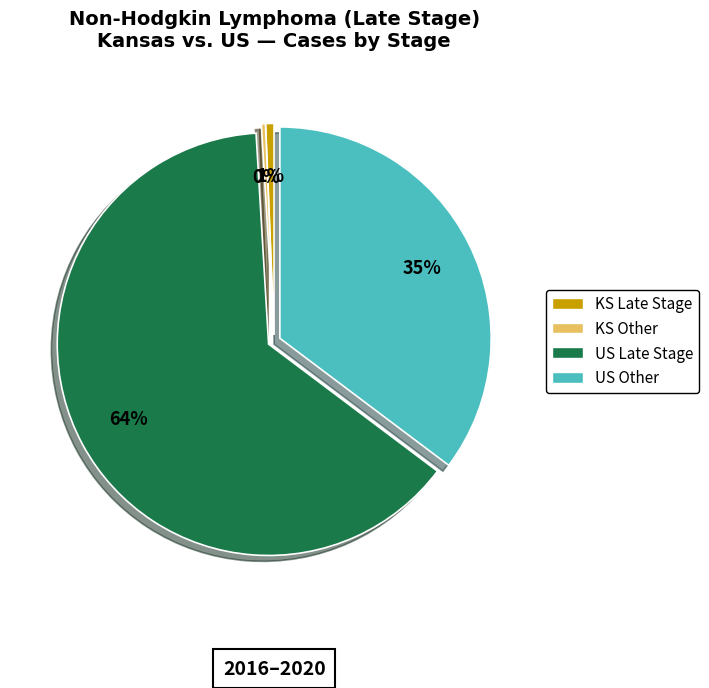

Is there any slice that represents more than half of the pie?

Yes